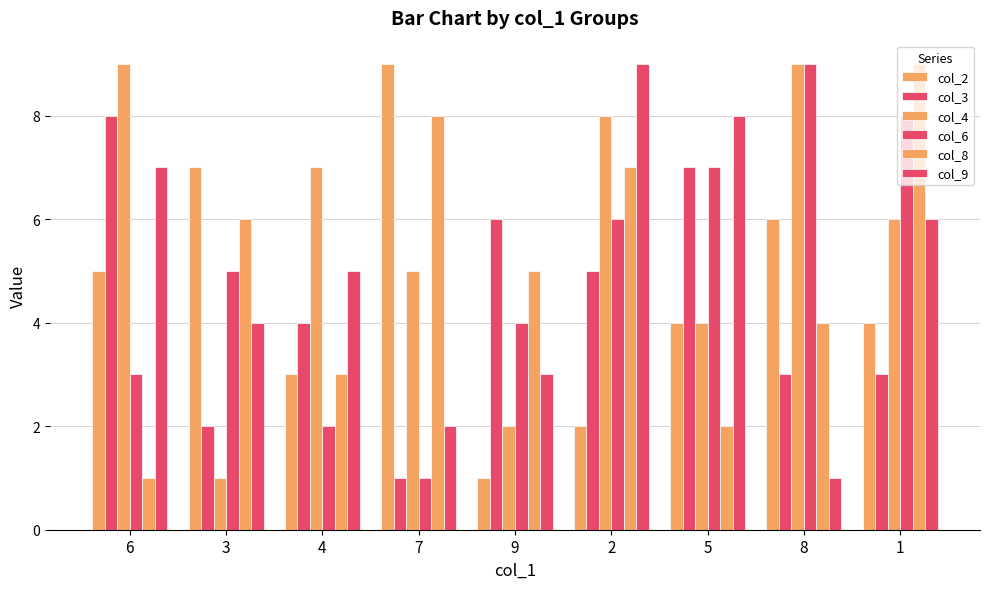

The value of col_2 at 8 is 8. True or false?

False